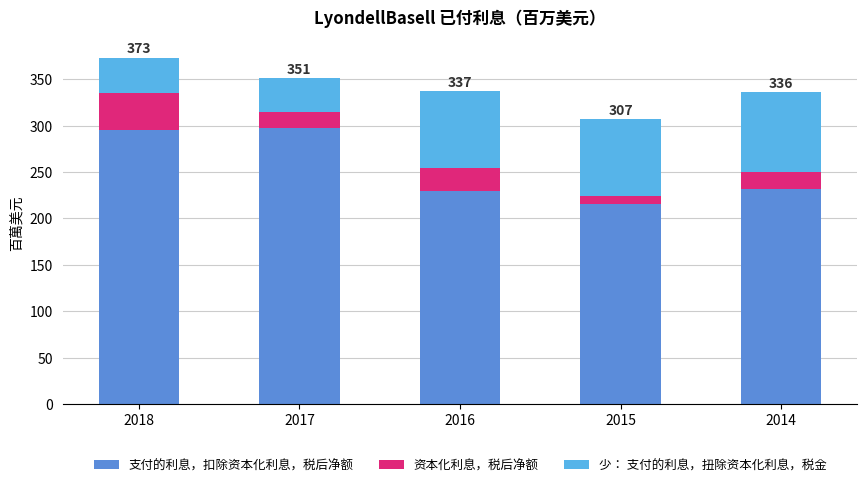

What is the total value across all series at 2016?

337